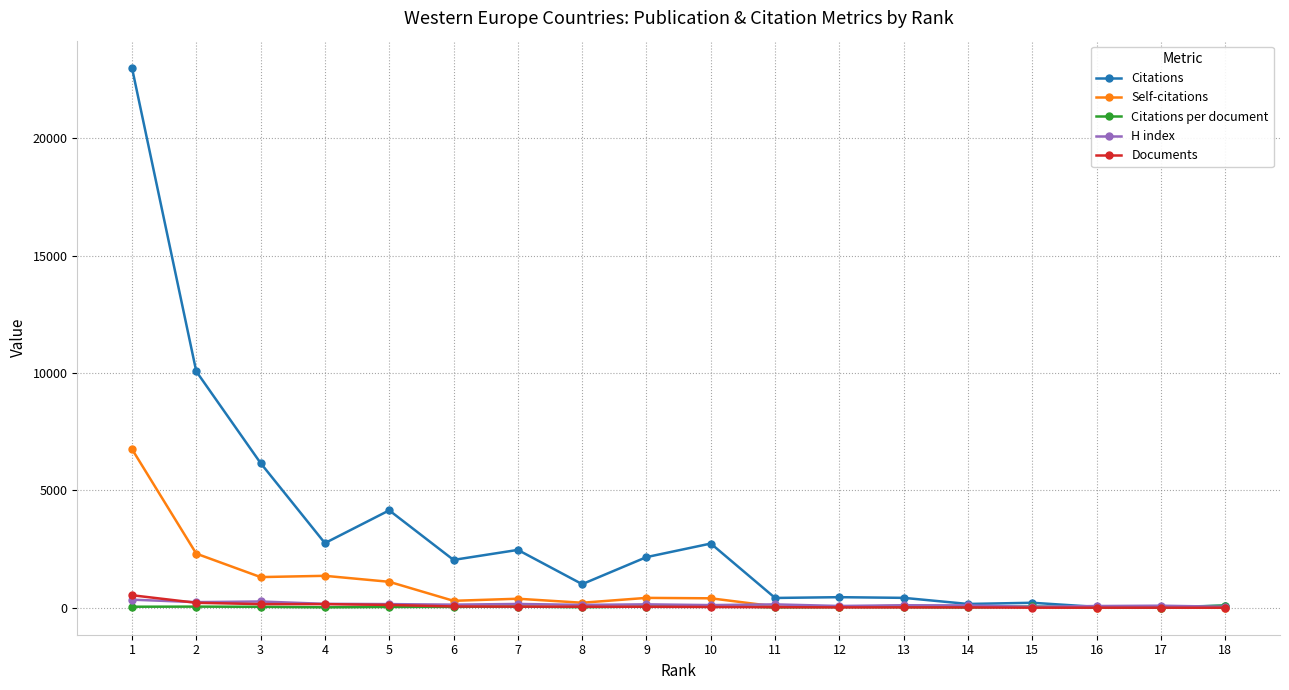

What is the total value across all series at 9?

2814.6